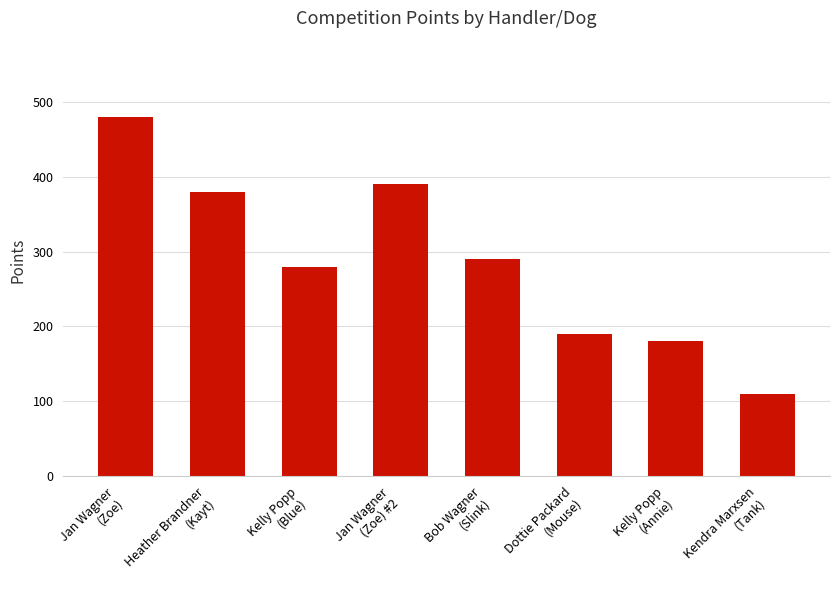

Rank the categories by value from highest to lowest.

Jan Wagner
(Zoe), Jan Wagner
(Zoe) #2, Heather Brandner
(Kayt), Bob Wagner
(Slink), Kelly Popp
(Blue), Dottie Packard
(Mouse), Kelly Popp
(Annie), Kendra Marxsen
(Tank)